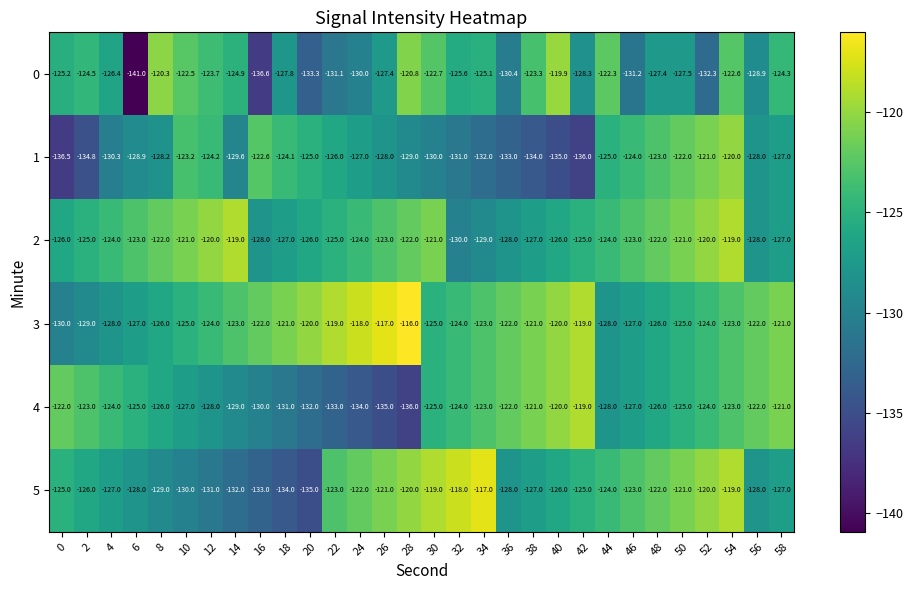

What is the difference between the highest and lowest values at 40?

15.1